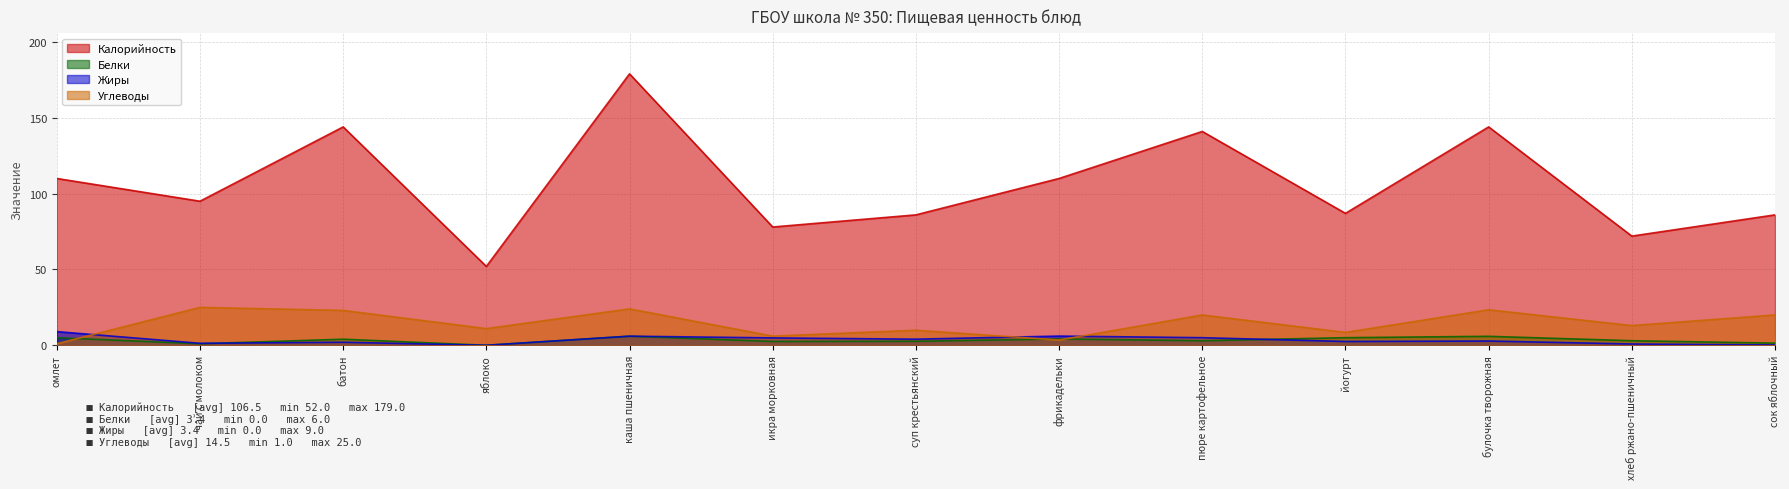

Rank the categories by Углеводы value from lowest to highest.

омлет, фрикадельки, икра морковная, йогурт, суп крестьянский, яблоко, хлеб ржано-пшеничный, пюре картофельное, сок яблочный, батон, булочка творожная, каша пшеничная, чай с молоком